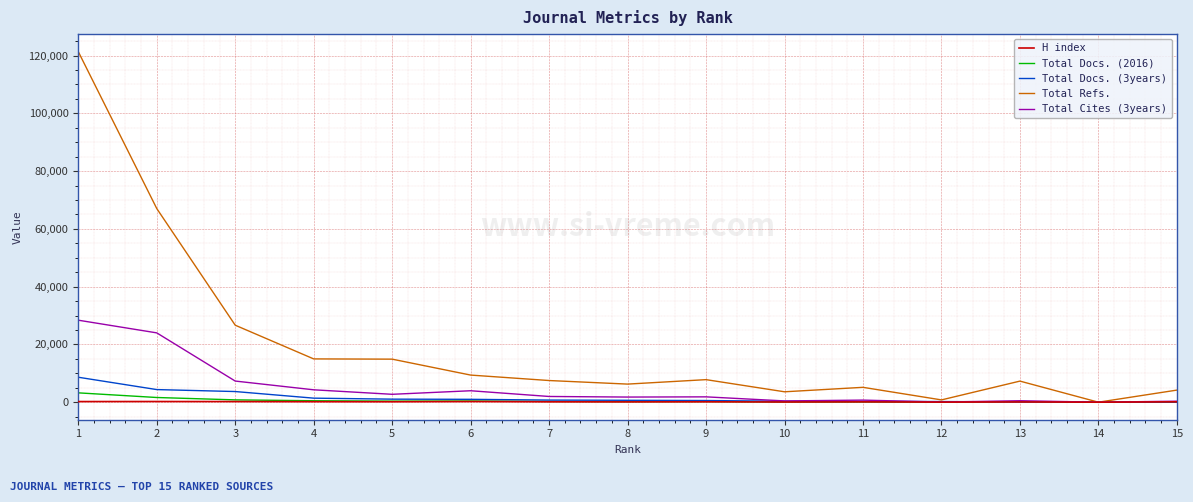

Count the number of categories in the chart.

15